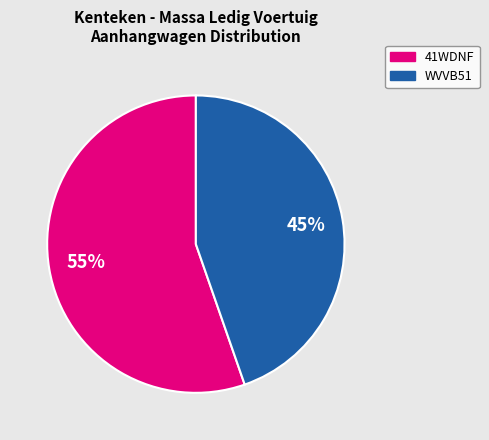

What is the ratio of the value at 41WDNF to the value at WVVB51?

1.2